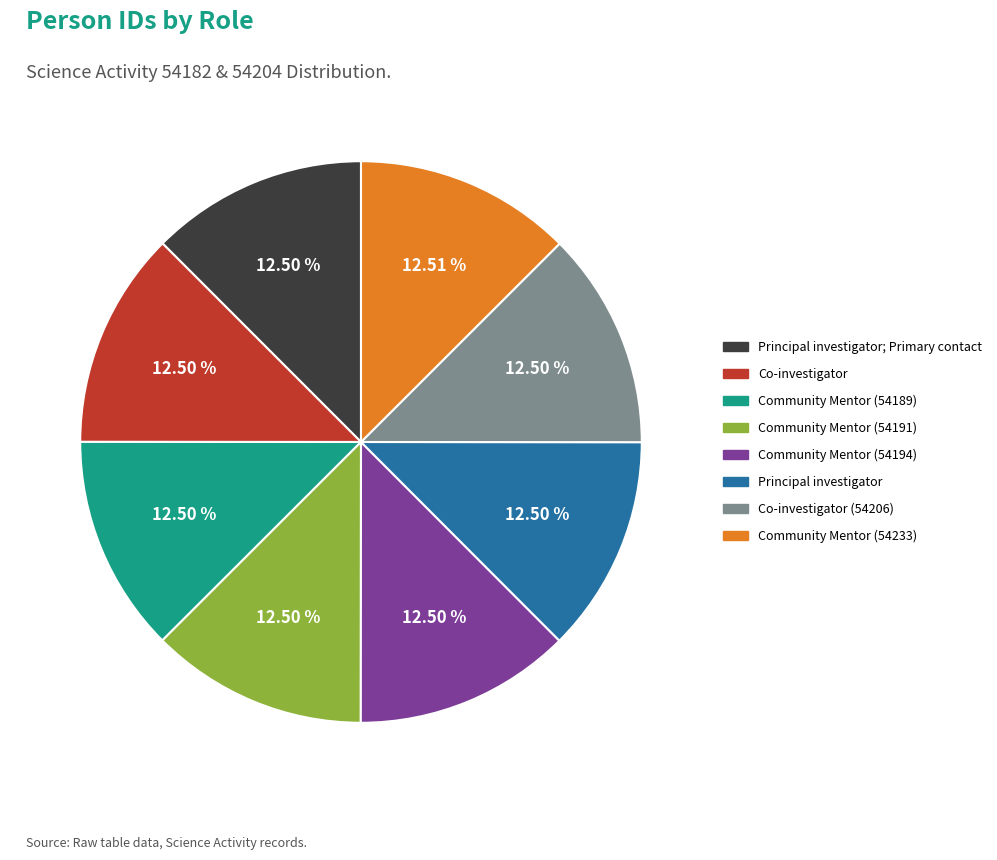

Is there a majority slice in this chart?

No